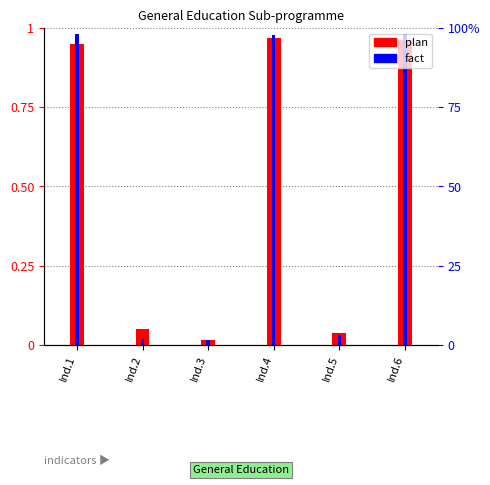

Reading left to right, what are all the values shown in this chart?

plan: Ind.1=0.9	Ind.2=0.1	Ind.3=0.0	Ind.4=1.0	Ind.5=0.0	Ind.6=1.0
fact: Ind.1=1.0	Ind.2=0.0	Ind.3=0.0	Ind.4=1.0	Ind.5=0.0	Ind.6=1.0